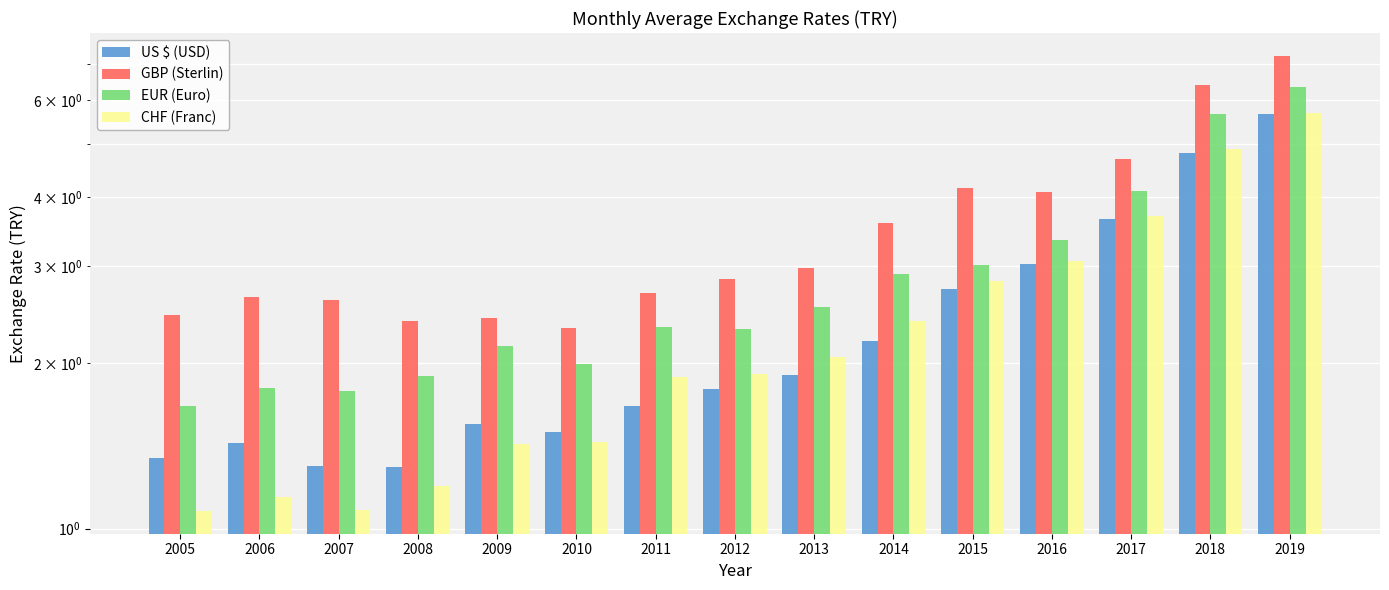

Reading right to left, what are all the values shown in this chart?

US $ (USD): 2019=5.7	2018=4.8	2017=3.6	2016=3.0	2015=2.7	2014=2.2	2013=1.9	2012=1.8	2011=1.7	2010=1.5	2009=1.5	2008=1.3	2007=1.3	2006=1.4	2005=1.3
GBP (Sterlin): 2019=7.2	2018=6.4	2017=4.7	2016=4.1	2015=4.2	2014=3.6	2013=3.0	2012=2.8	2011=2.7	2010=2.3	2009=2.4	2008=2.4	2007=2.6	2006=2.6	2005=2.4
EUR (Euro): 2019=6.3	2018=5.7	2017=4.1	2016=3.3	2015=3.0	2014=2.9	2013=2.5	2012=2.3	2011=2.3	2010=2.0	2009=2.2	2008=1.9	2007=1.8	2006=1.8	2005=1.7
CHF (Franc): 2019=5.7	2018=4.9	2017=3.7	2016=3.1	2015=2.8	2014=2.4	2013=2.0	2012=1.9	2011=1.9	2010=1.4	2009=1.4	2008=1.2	2007=1.1	2006=1.1	2005=1.1